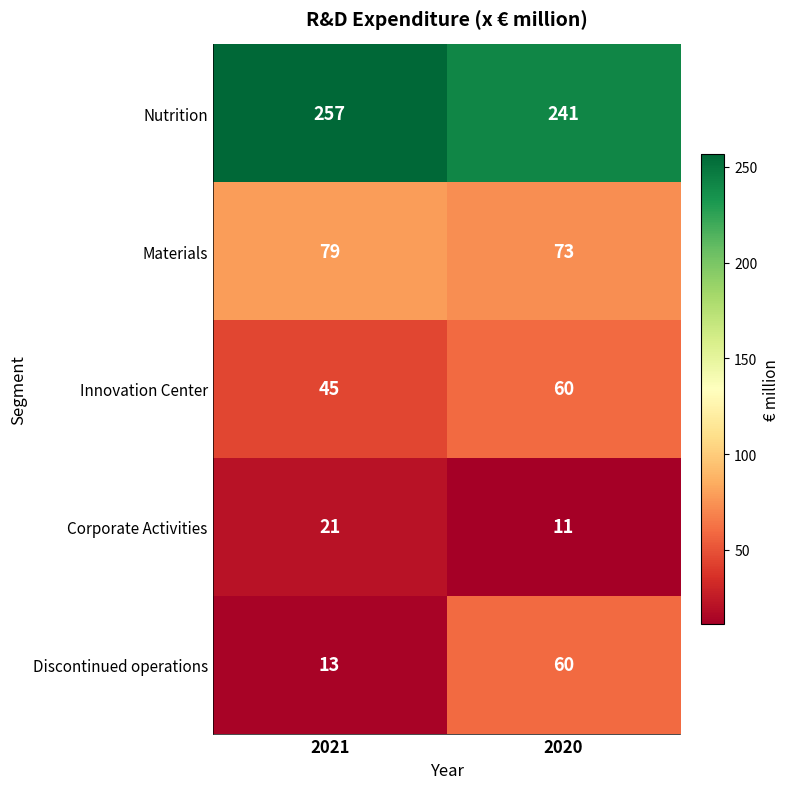

What is the difference between the maximum and minimum values in the Innovation Center series?

15